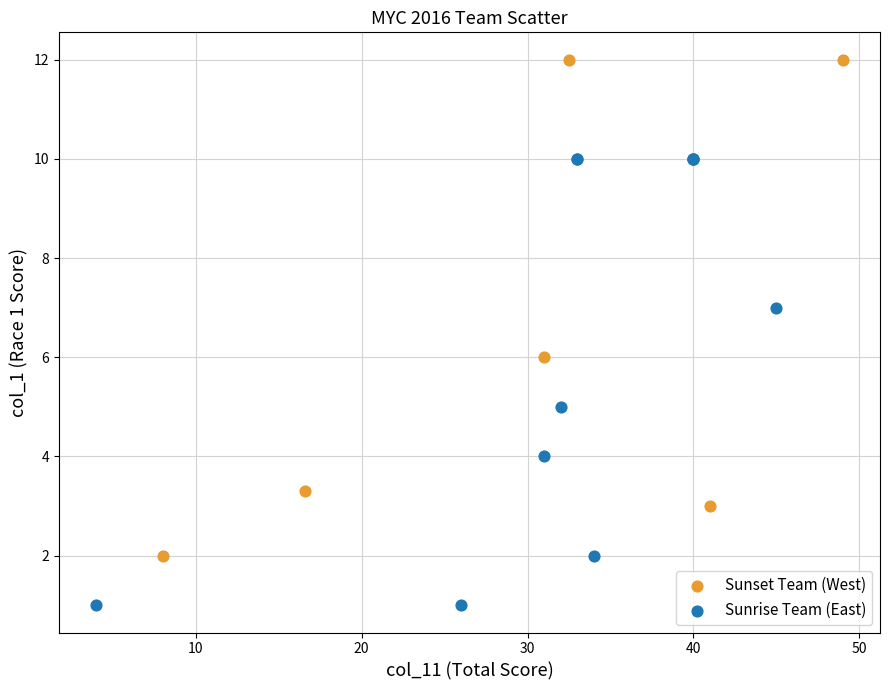

Which series reaches the minimum Y coordinate?

Sunrise Team (East)